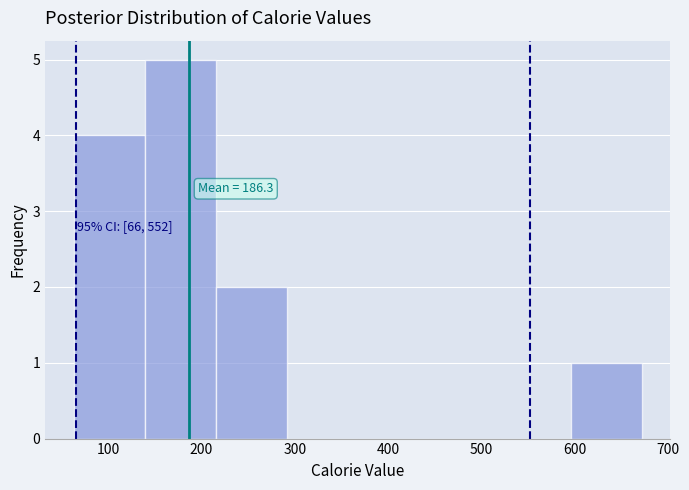

Over which range of the x-axis is the bar tallest?

140 to 220